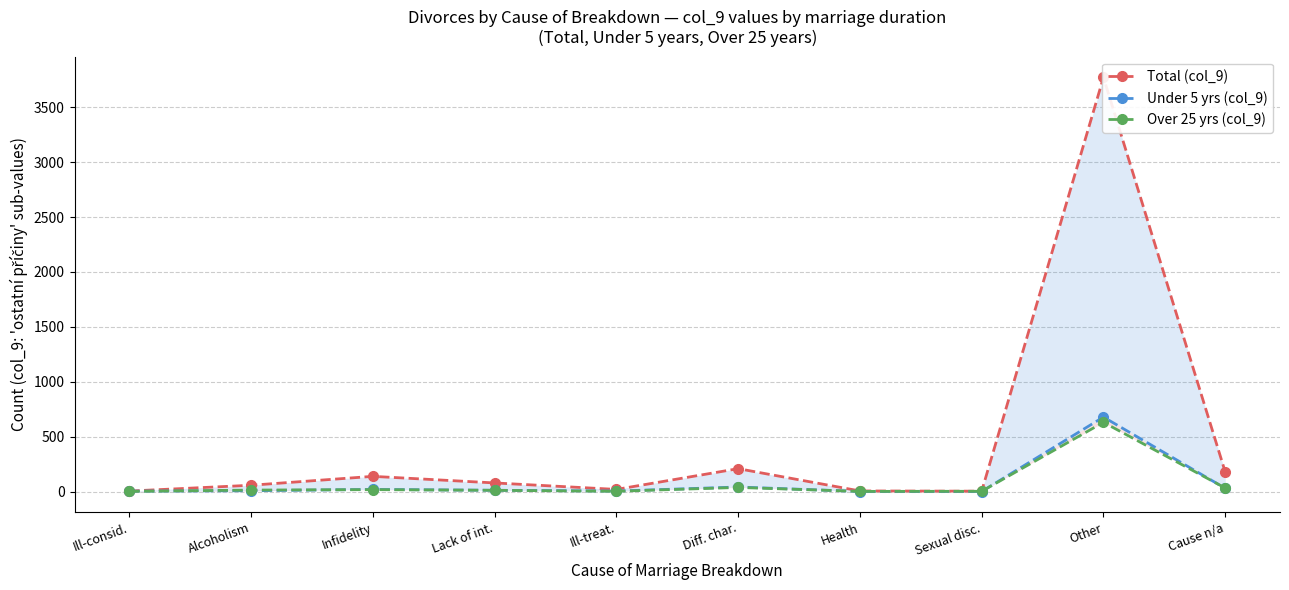

What is the value of the Over 25 yrs (col_9) point at the 8th from the left?

2